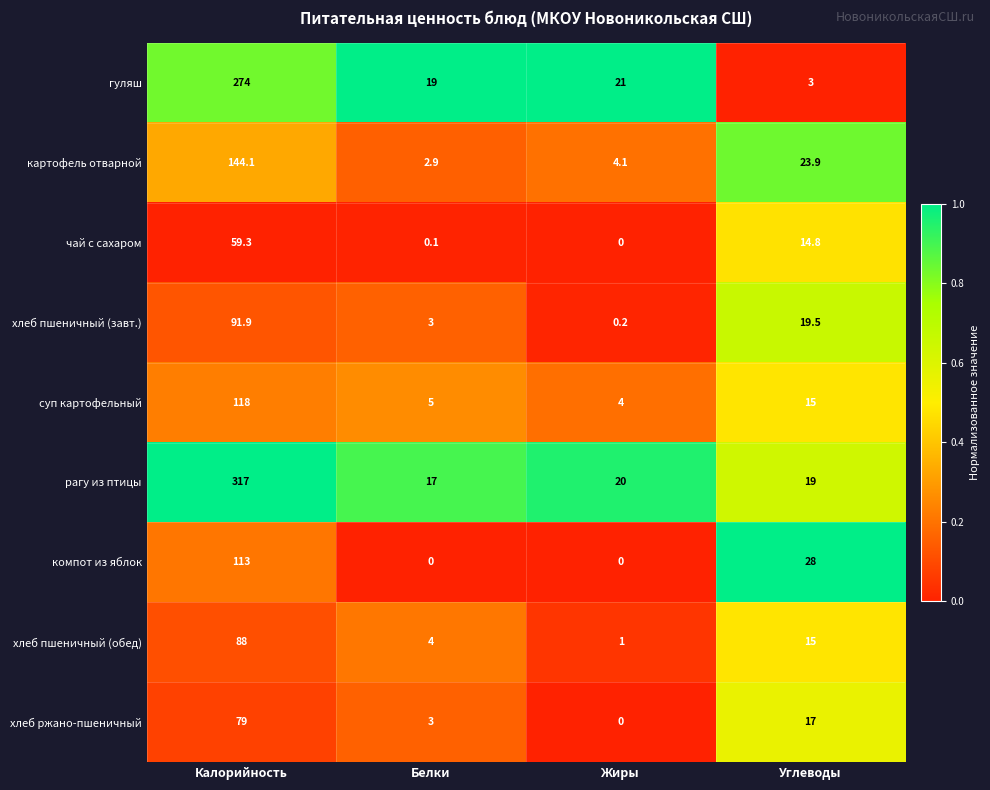

What is the total value across all series at Калорийность?

1284.3